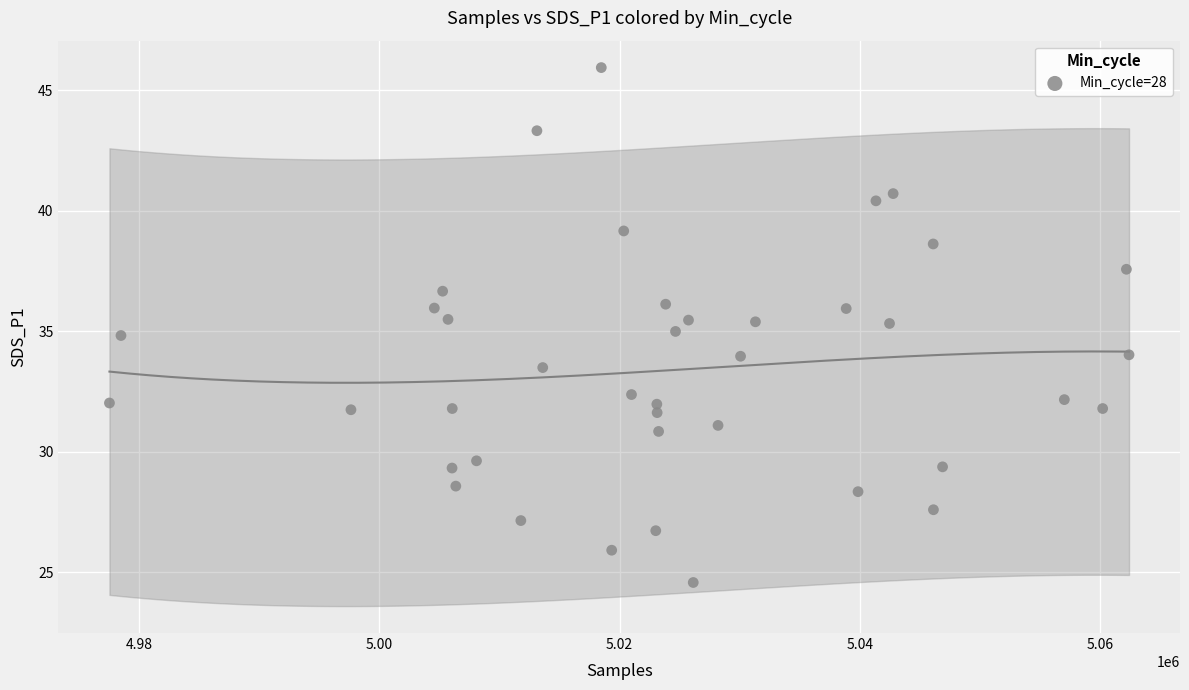

What is the range of Y values (max minus min)?

21.4